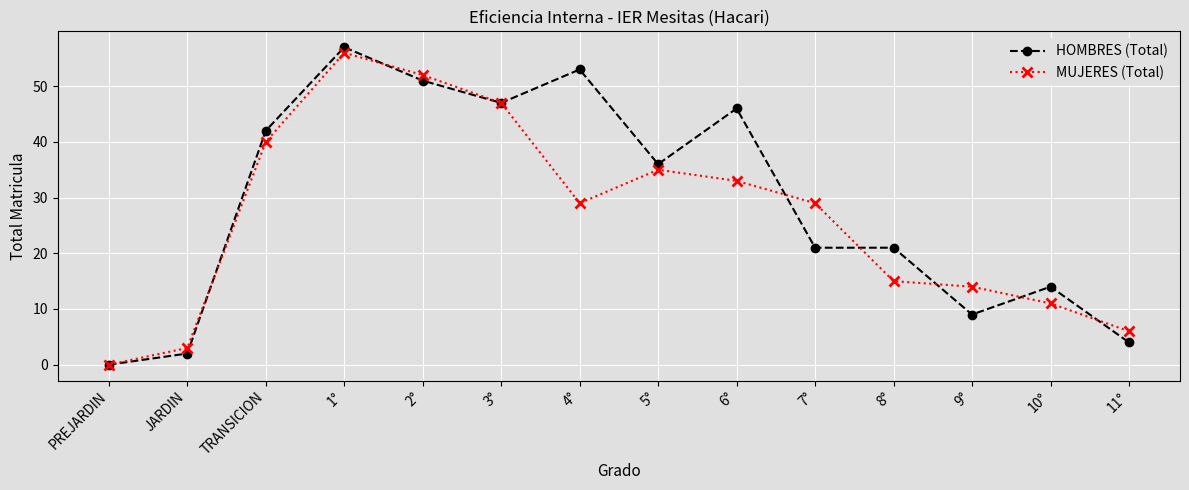

What is the difference between the maximum and second lowest values in the MUJERES (Total) series?

53